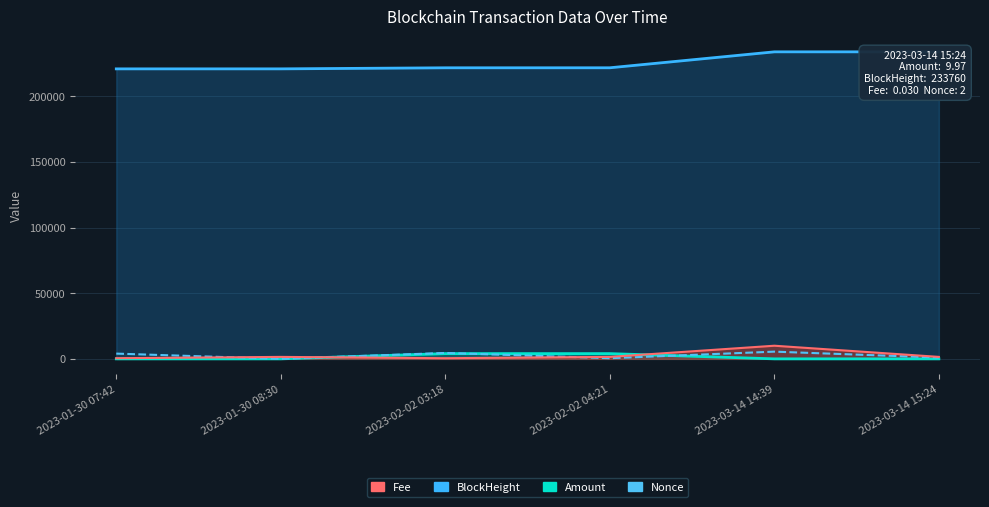

List the labels in order of Amount value, largest first.

2023-02-02 03:18, 2023-02-02 04:21, 2023-01-30 07:42, 2023-03-14 14:39, 2023-03-14 15:24, 2023-01-30 08:30